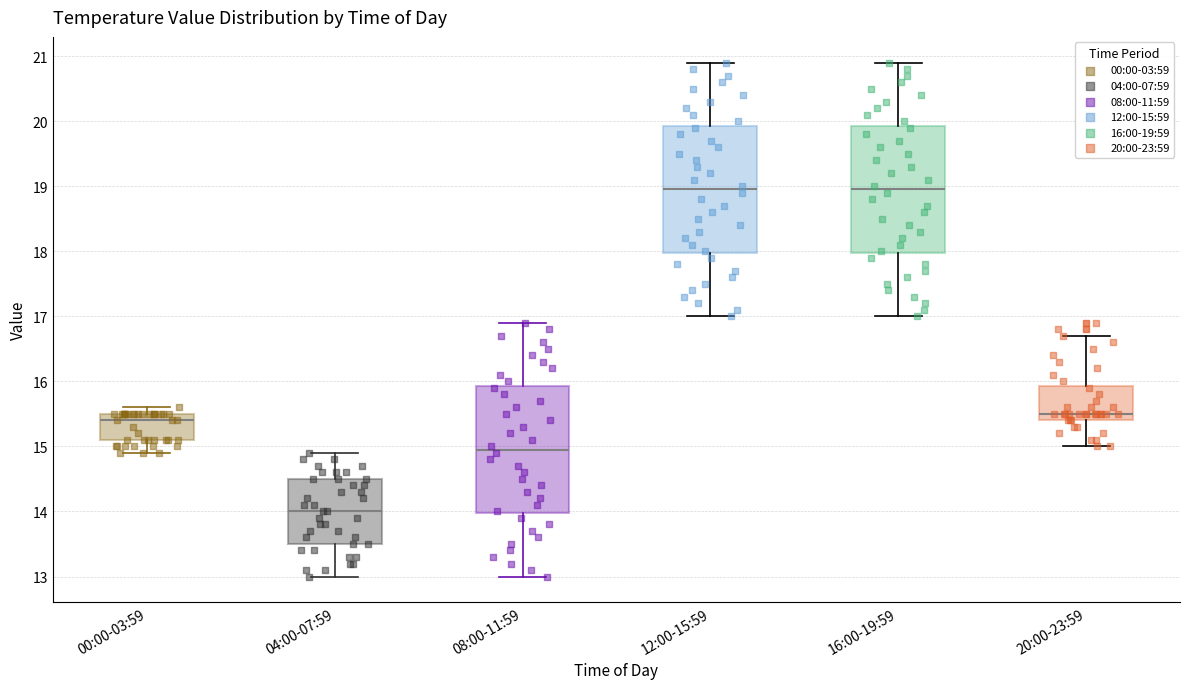

Where does the lower whisker of the box for 16:00-19:59 end on the y-axis? The values are not printed on the chart, so give them approximately, as read against the axis.

17.0